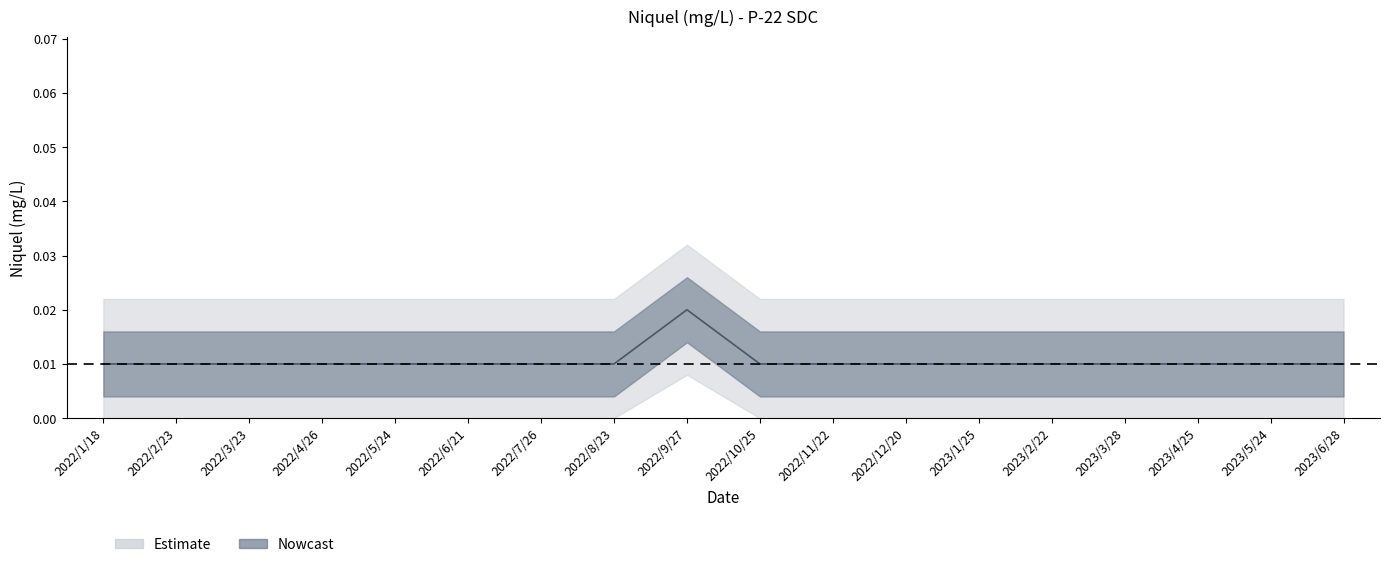

List the labels in order of value, largest first.

2022/9/27, 2022/1/18, 2022/2/23, 2022/3/23, 2022/4/26, 2022/5/24, 2022/6/21, 2022/7/26, 2022/8/23, 2022/10/25, 2022/11/22, 2022/12/20, 2023/1/25, 2023/2/22, 2023/3/28, 2023/4/25, 2023/5/24, 2023/6/28